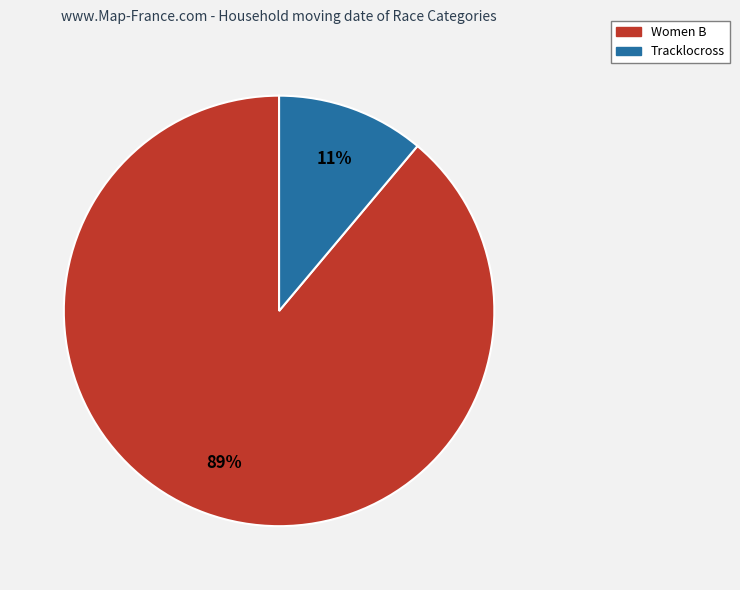

How many slices are in this pie chart?

2